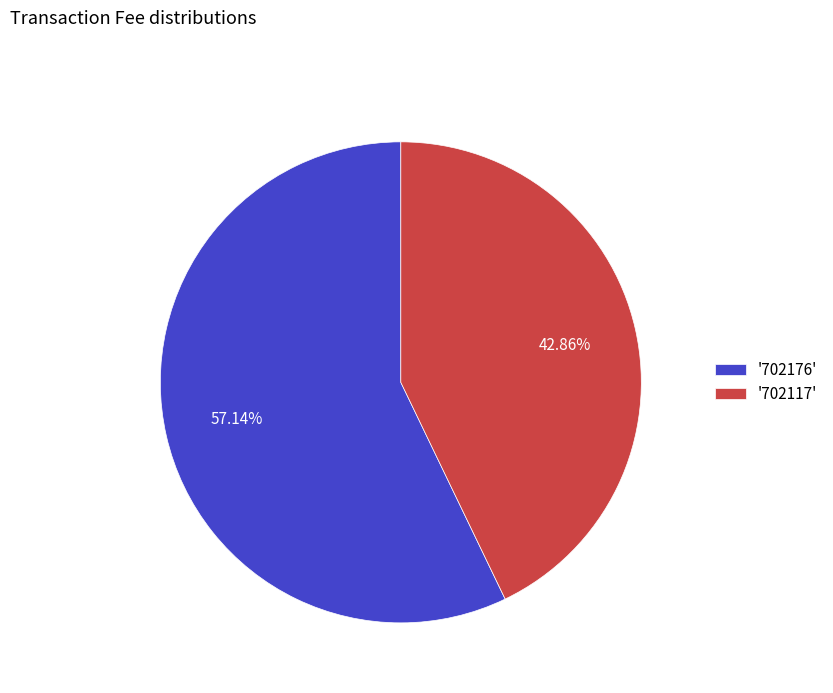

Do '702117' and '702176' together represent more than half of the pie?

Yes